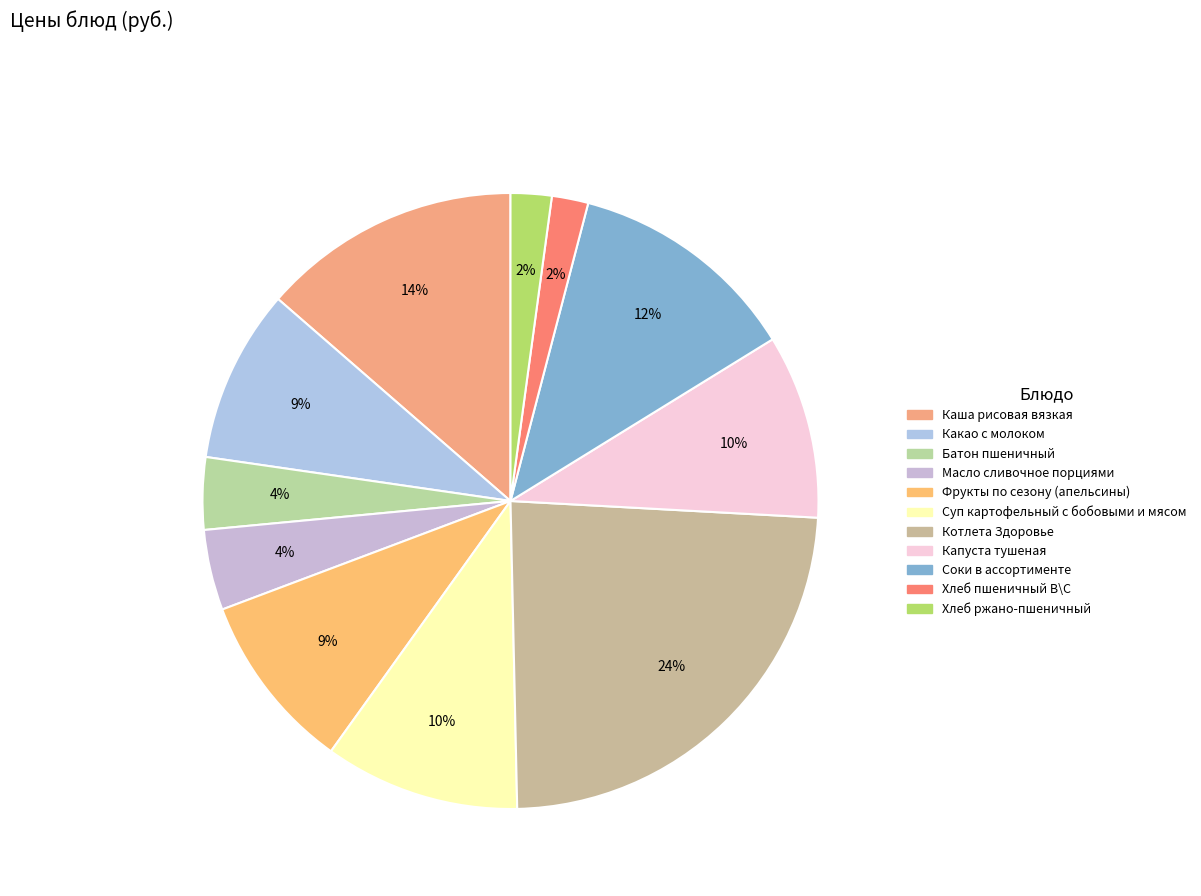

Between Каша рисовая вязкая and Суп картофельный с бобовыми и мясом, which is larger?

Каша рисовая вязкая